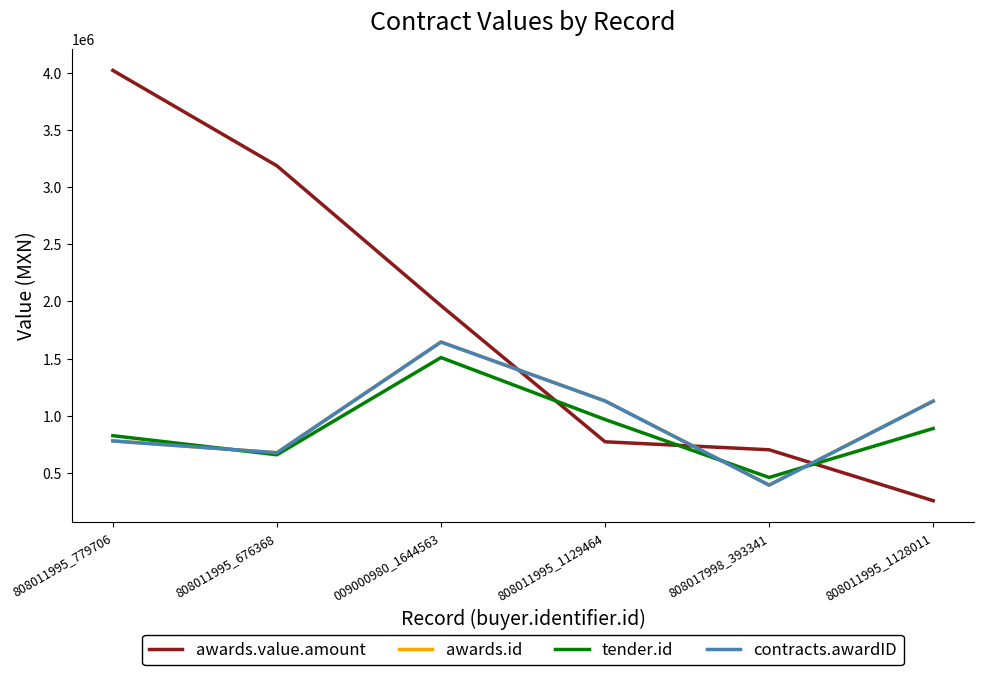

Is this an area chart (filled region under the line)?

No